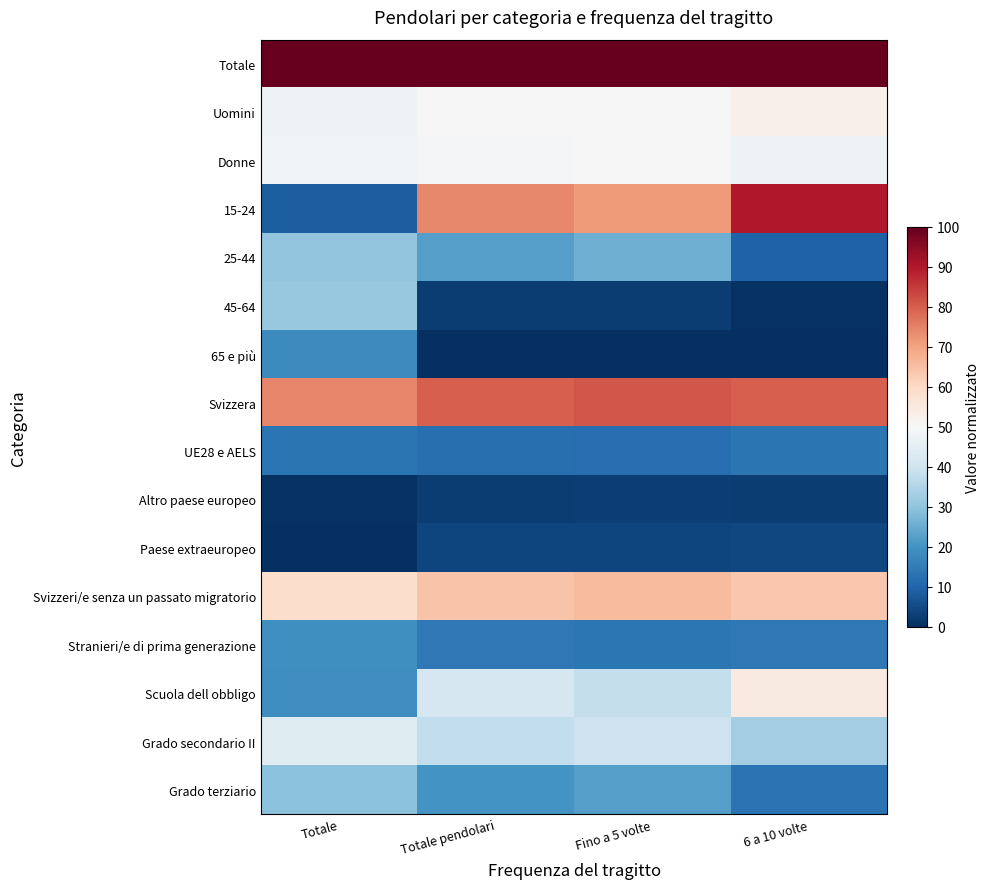

Which series has the largest range (max minus min)?

15-24